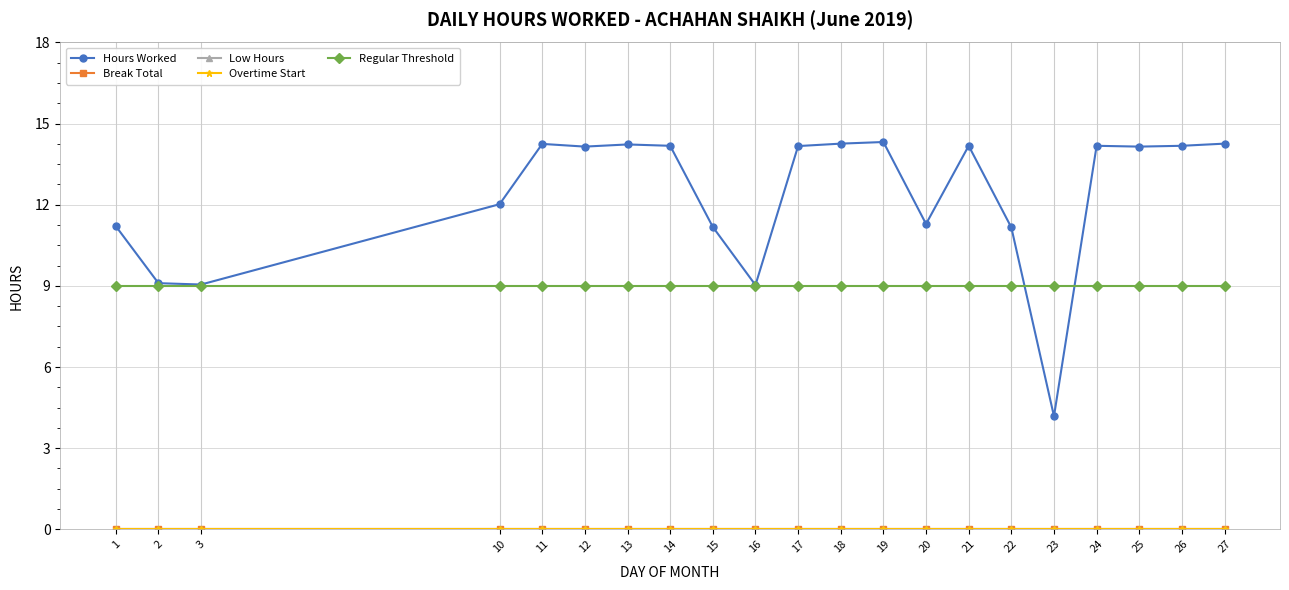

Rank the series at 15 from highest to lowest value.

Hours Worked, Regular Threshold, Break Total, Low Hours, Overtime Start